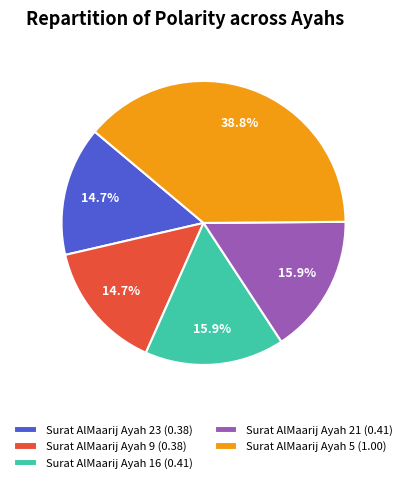

Which slice is the largest?

Surat AlMaarij Ayah 5